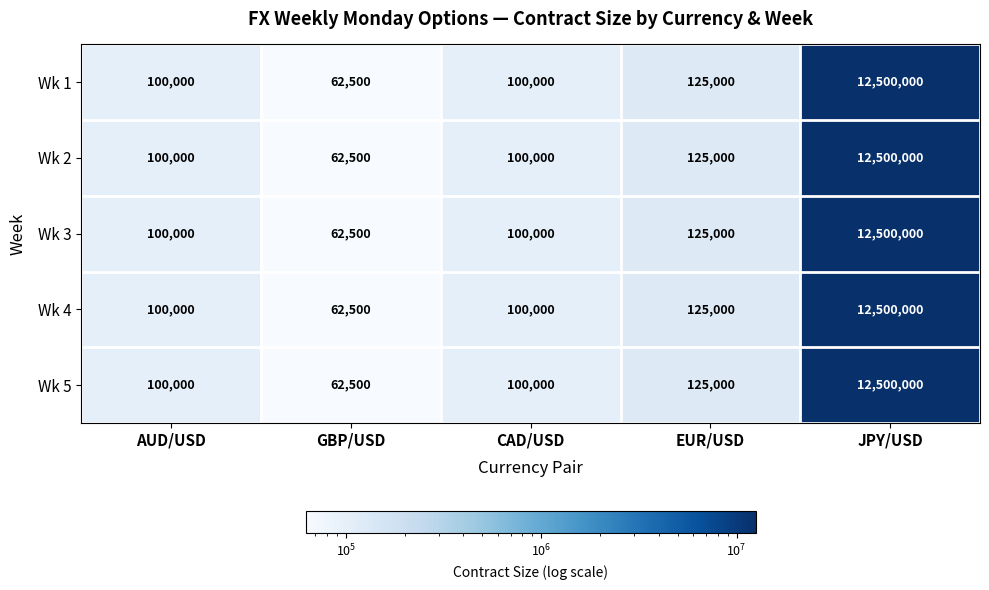

What is the minimum value shown in the chart?

62500